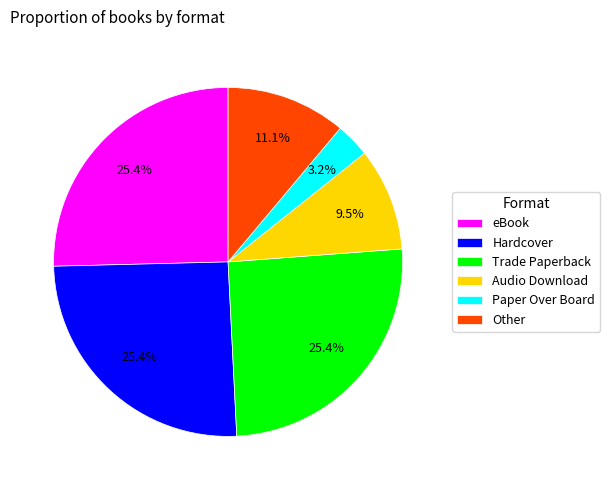

Does eBook represent more than half of the total?

No